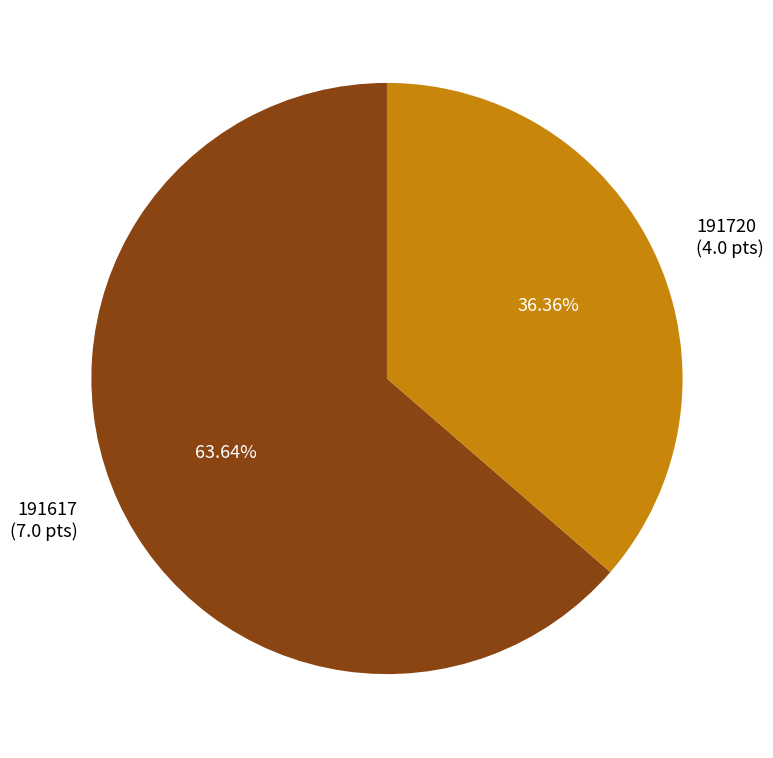

Which category has the biggest portion of the pie?

191617